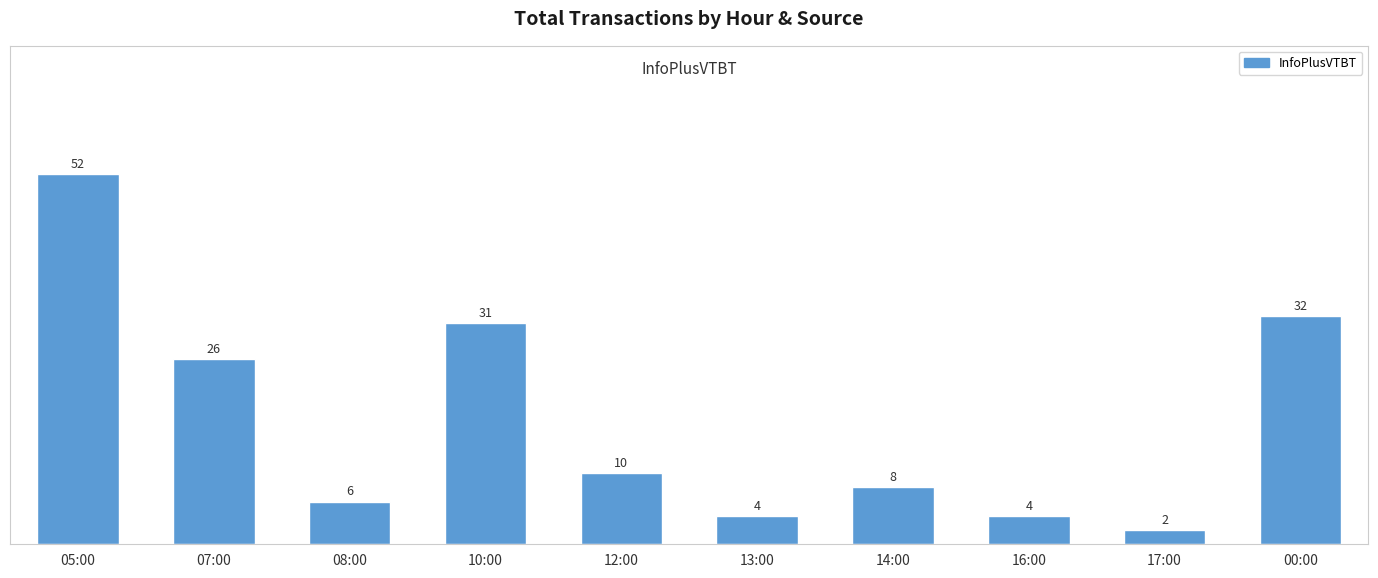

Reading right to left, list all the values displayed in this chart.

00:00=32	17:00=2	16:00=4	14:00=8	13:00=4	12:00=10	10:00=31	08:00=6	07:00=26	05:00=52